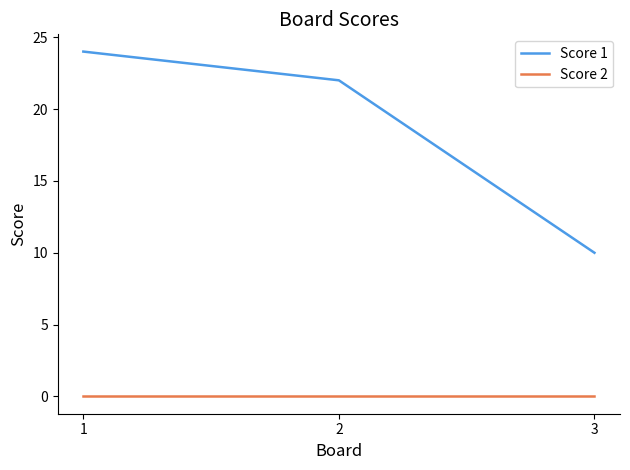

What is the difference between the second highest and minimum values in the Score 1 series?

12